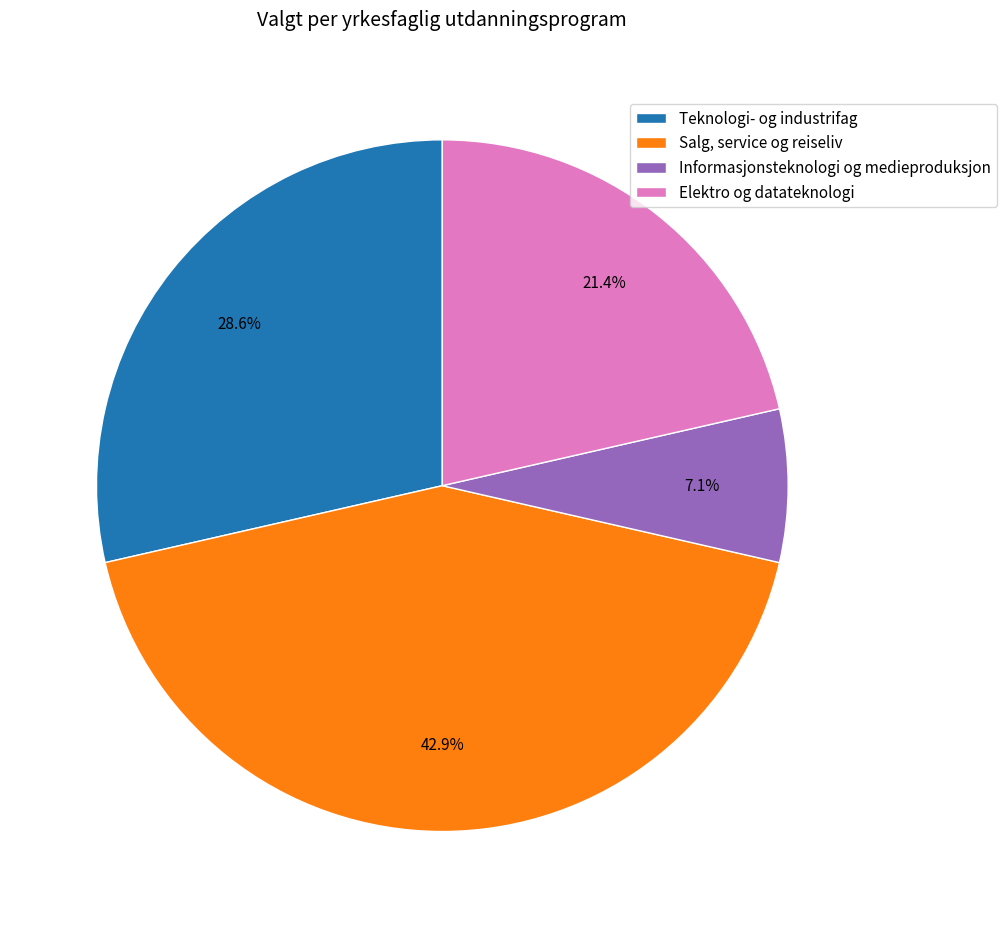

Combined, what portion of the pie is Elektro og datateknologi and Teknologi- og industrifag?

50.0%